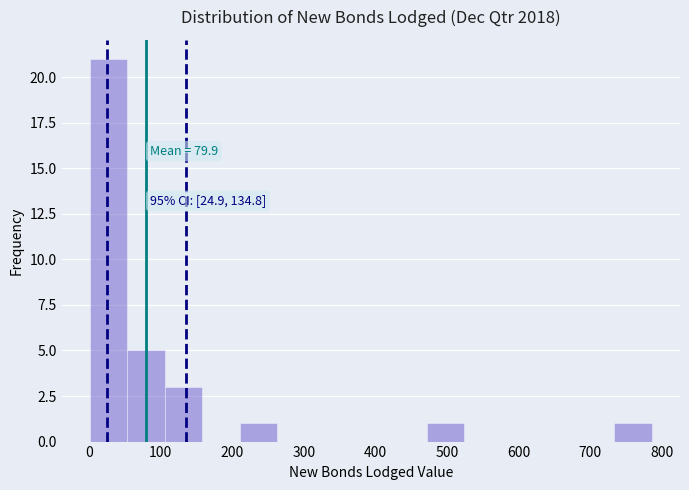

Which range on the x-axis has the tallest bar?

0 to 50